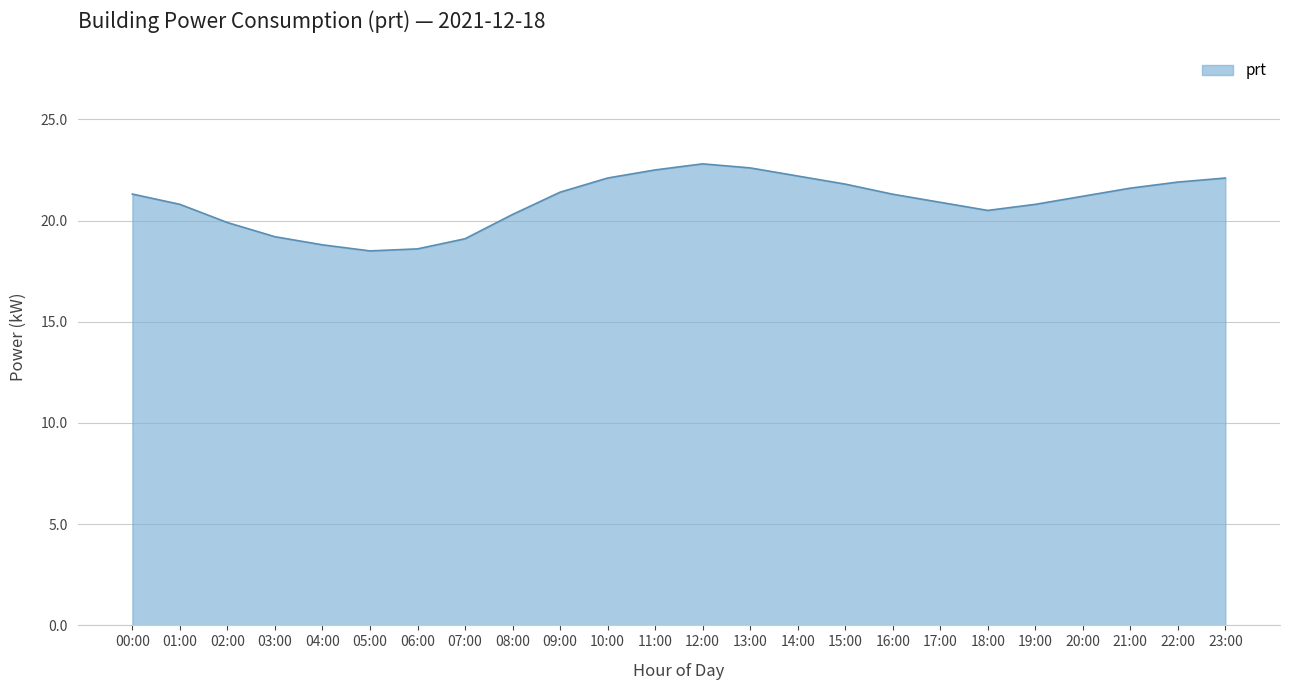

What is the greatest value displayed?

22.8